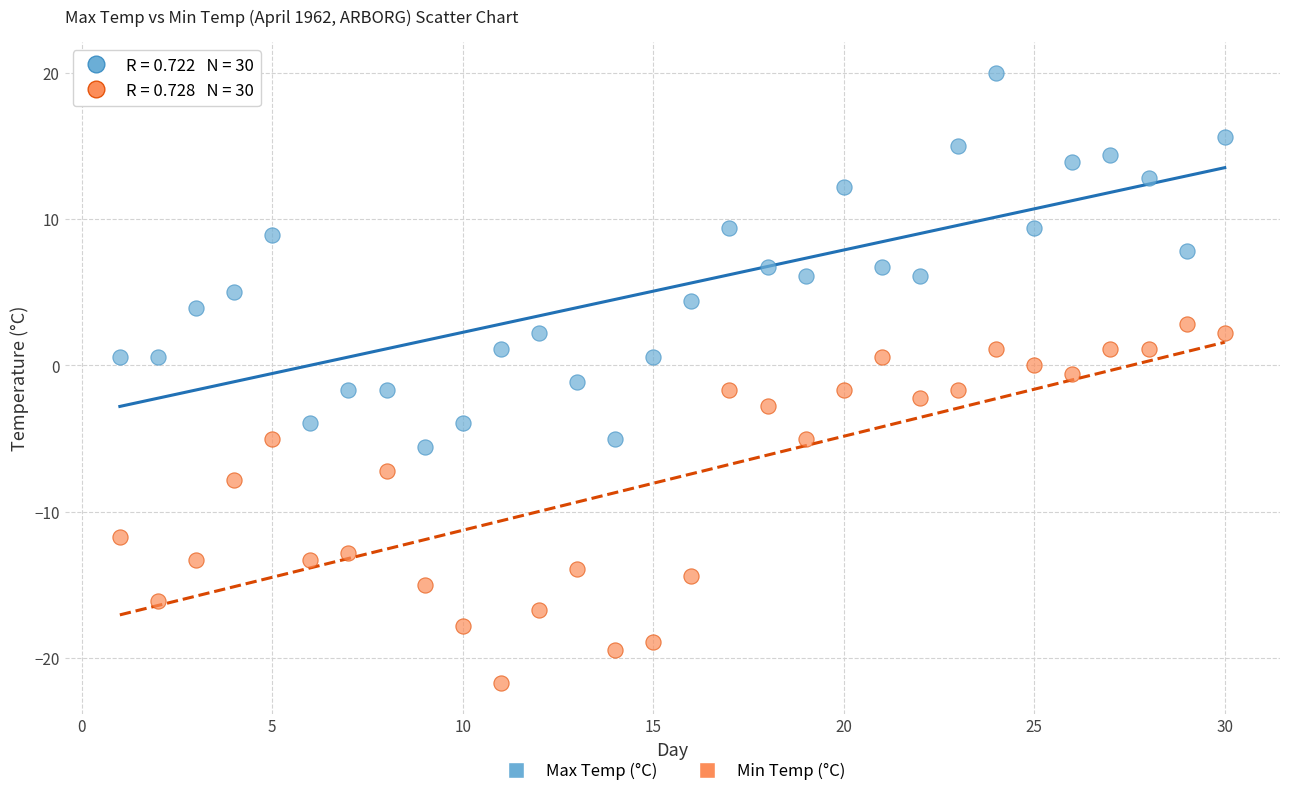

Across all data points, what is the range of Y values (max minus min)?

41.7